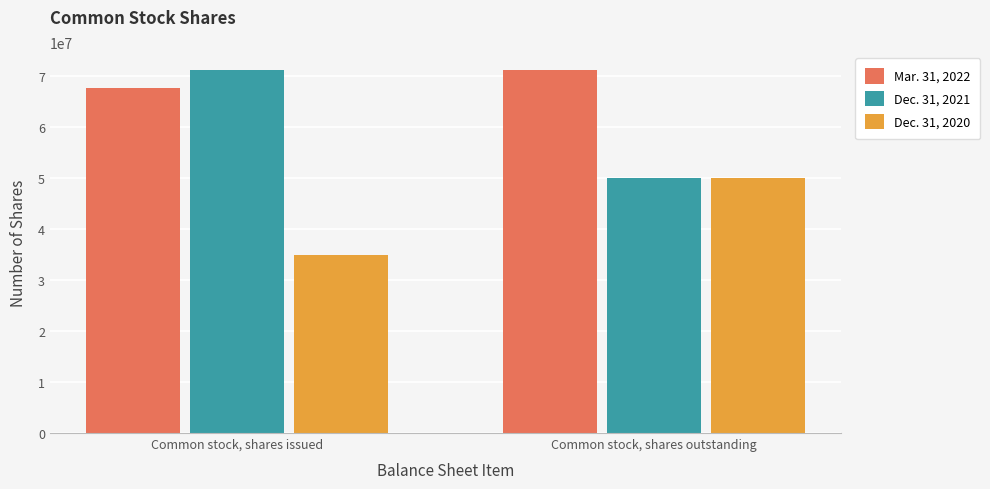

Is the value of Mar. 31, 2022 at Common stock, shares outstanding greater than the value of Dec. 31, 2021 at Common stock, shares outstanding?

Yes